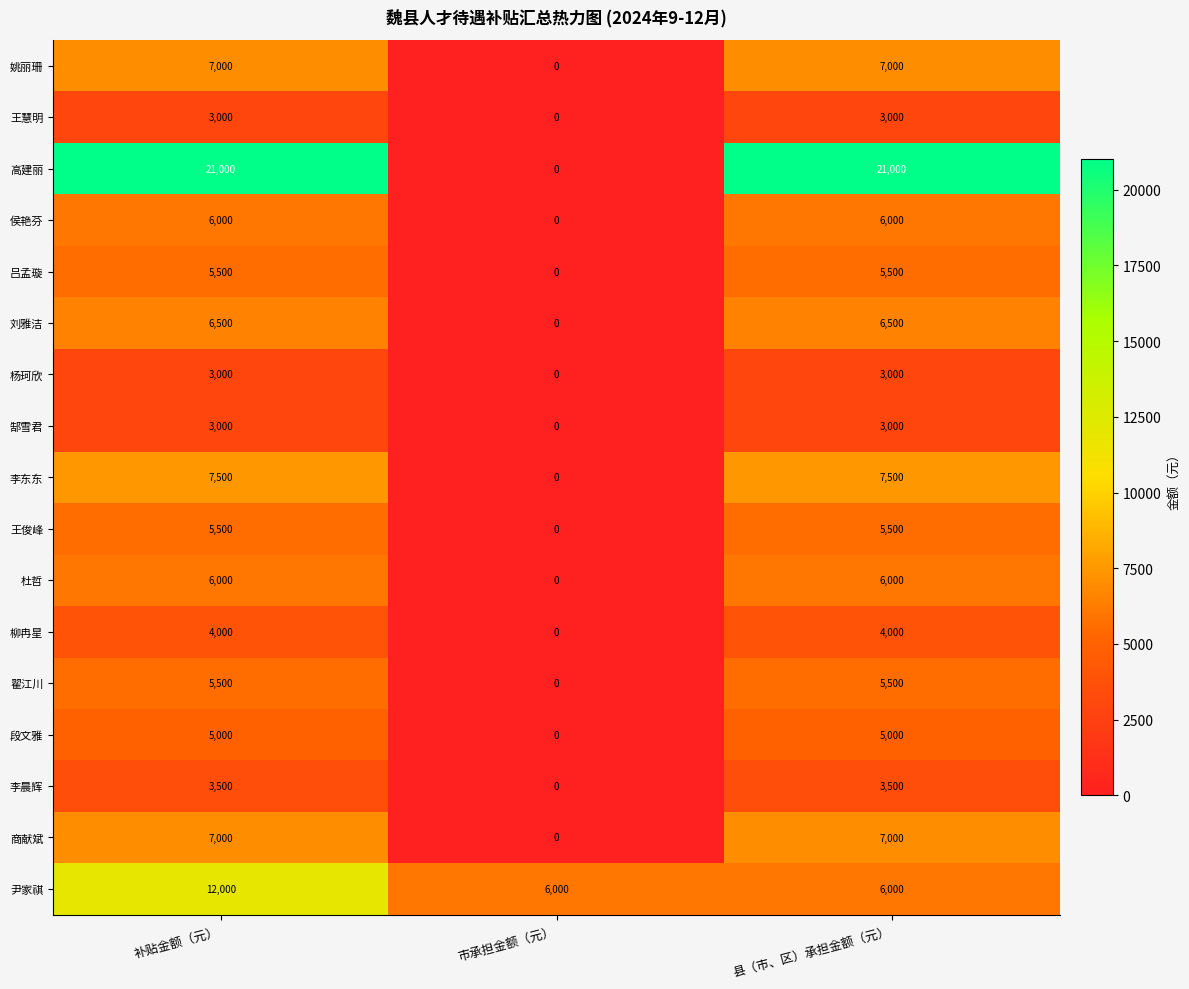

What is the difference between the maximum and minimum values in the 商献斌 series?

7000